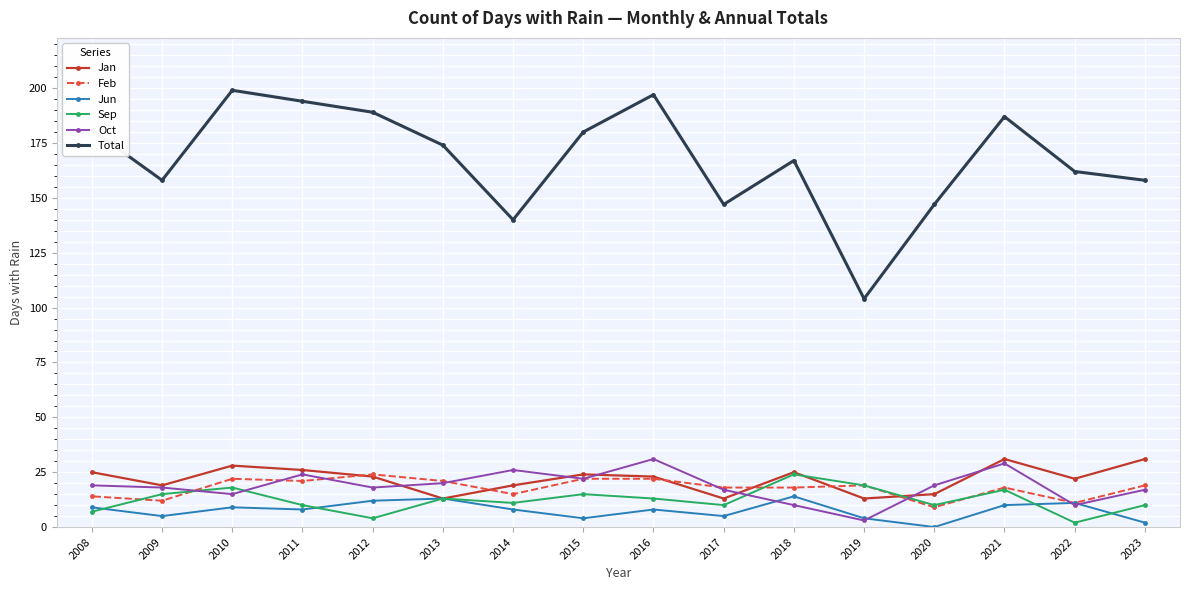

Which has a higher value, 2019 or 2022?

2022